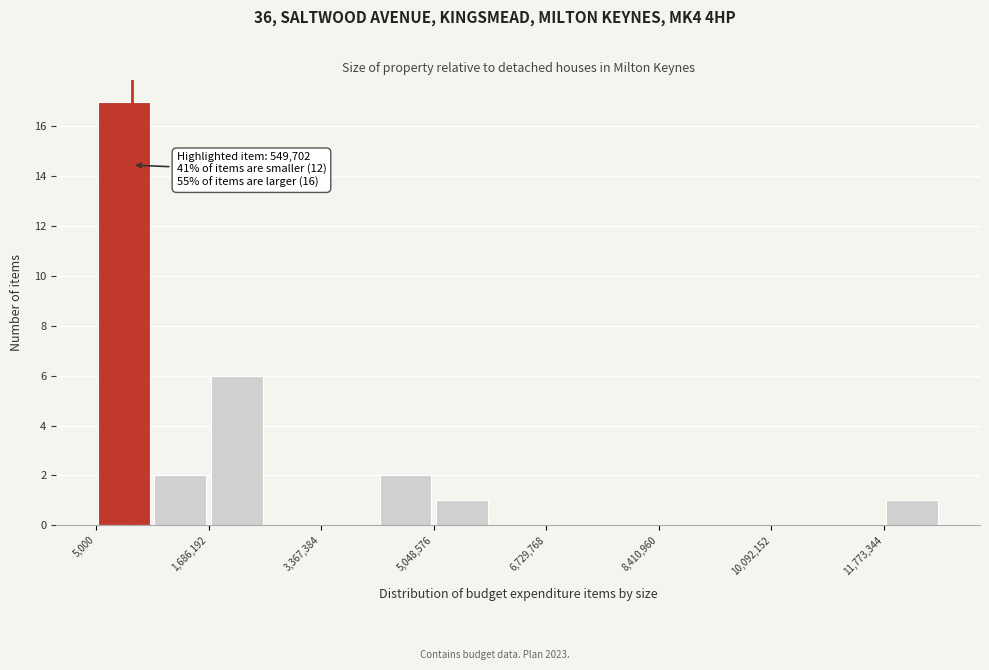

Which range on the x-axis has the tallest bar?

0 to 800000